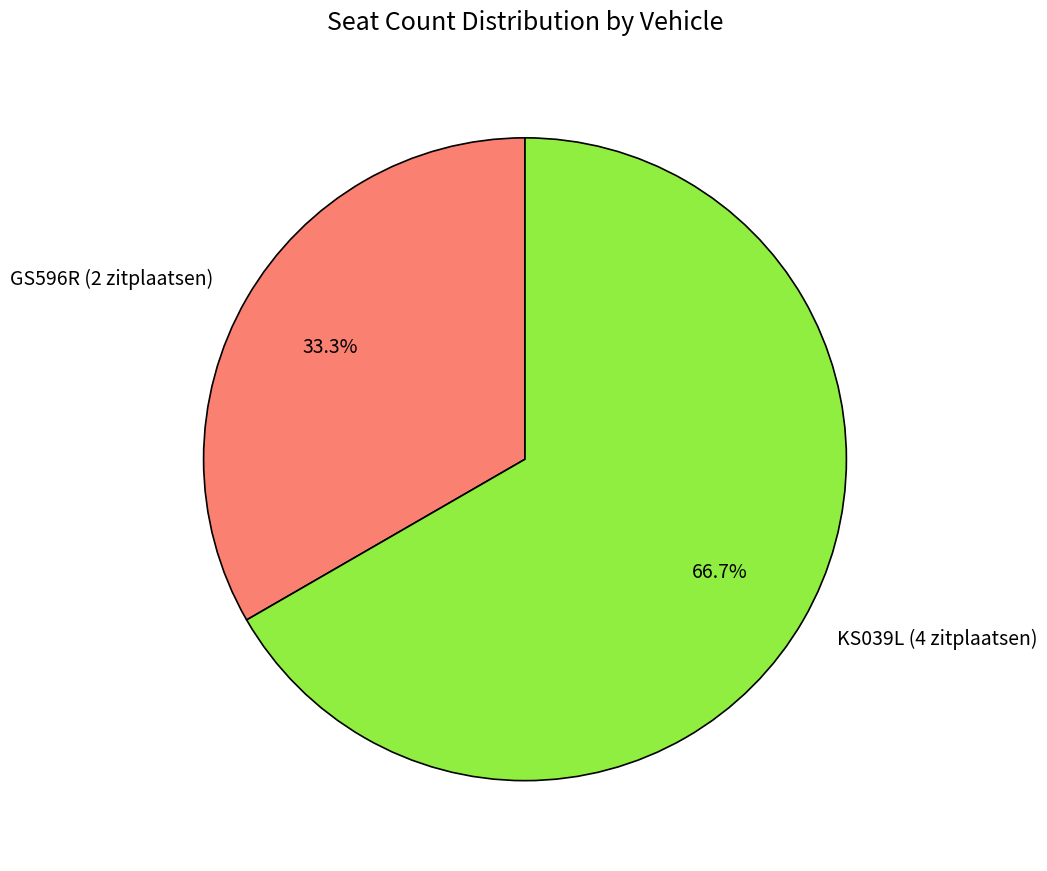

Does KS039L (4 zitplaatsen) represent more than half of the total?

Yes